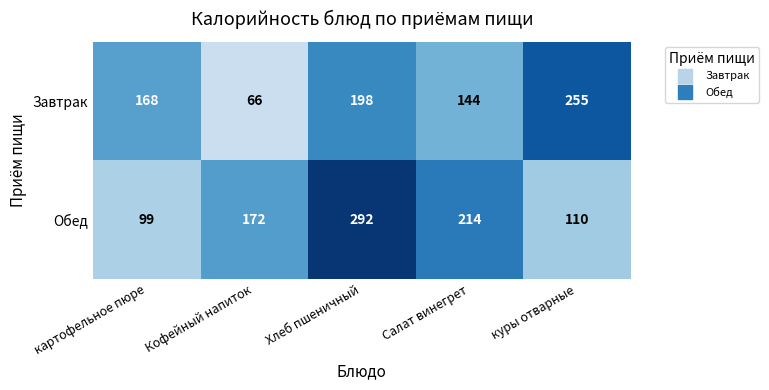

At how many categories does at least one series exceed 158?

5